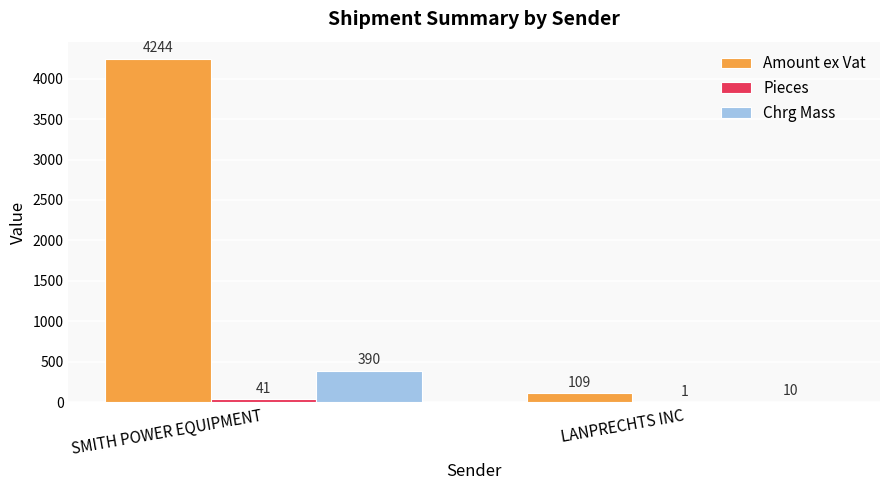

At which category is the sum across all series the highest?

SMITH POWER EQUIPMENT